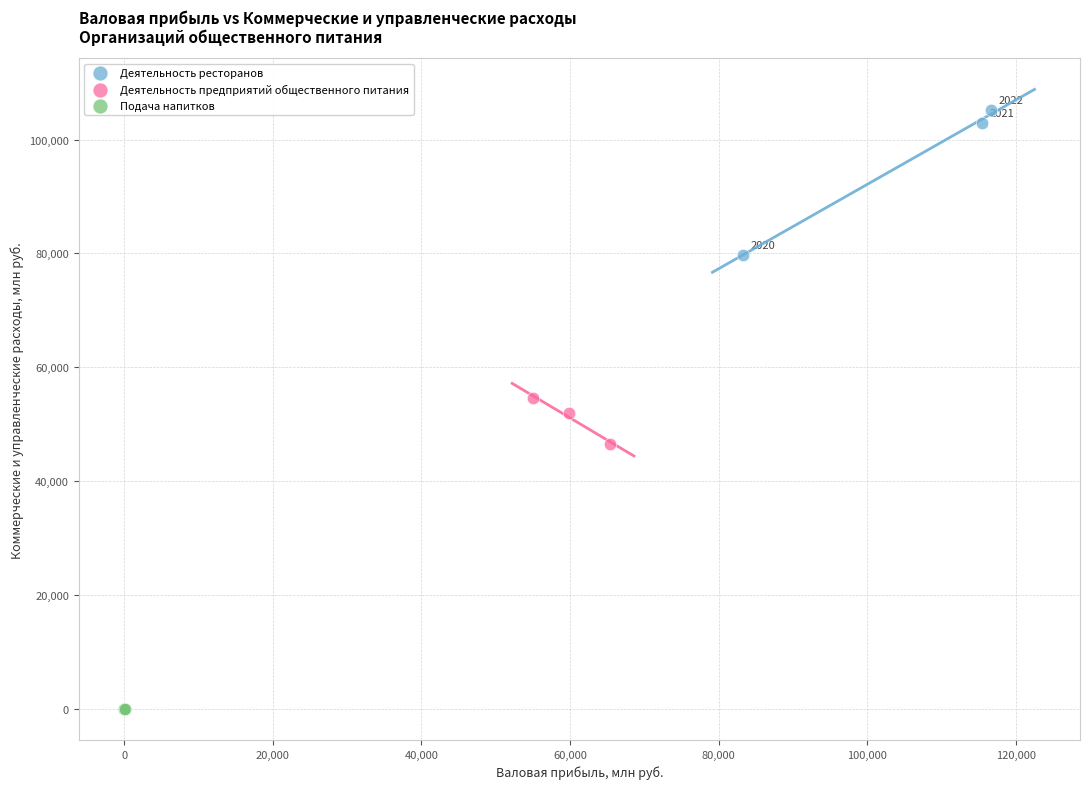

Which series has the widest spread of Y values?

Деятельность ресторанов